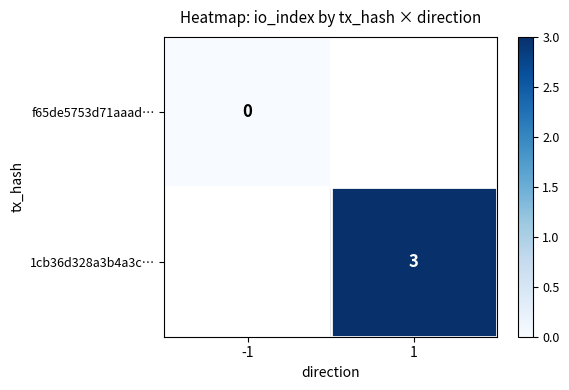

The 1cb36d328a3b4a3c… series shows 1 at 1. True or false?

False